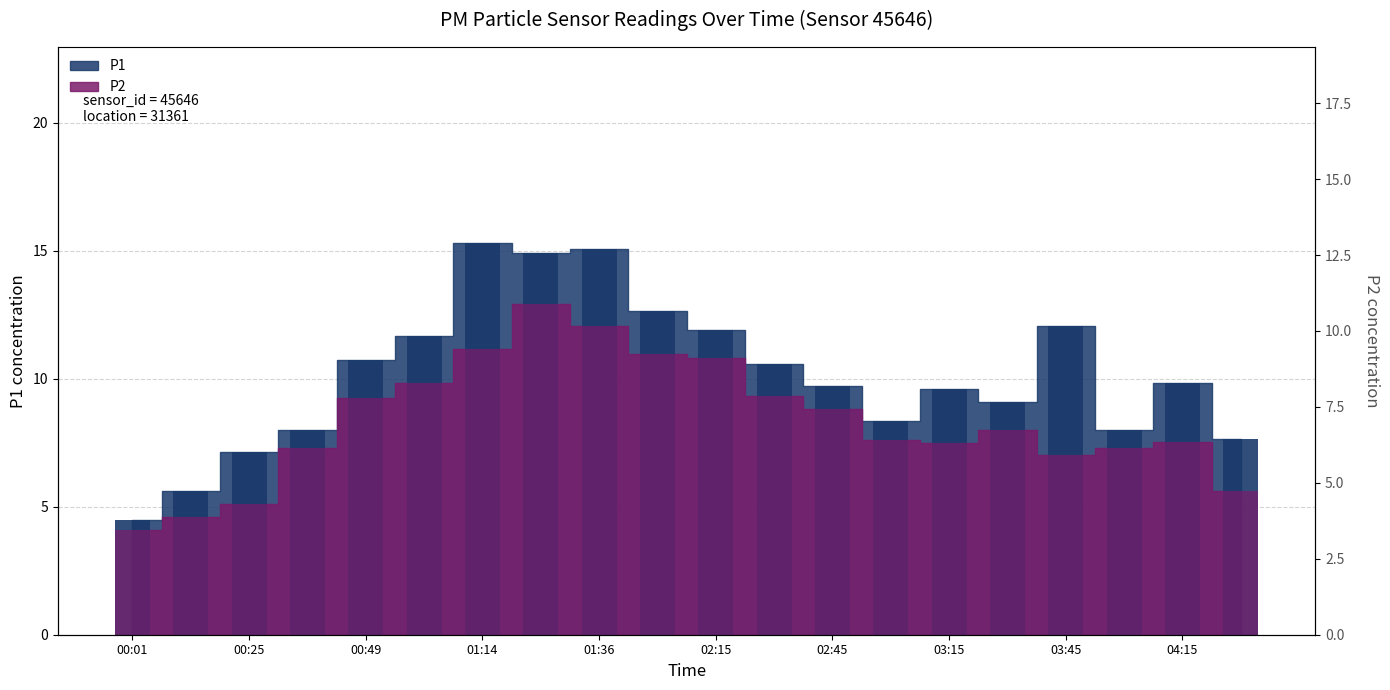

Is the value of P2 at 01:14 greater than the value of P1 at 02:30?

Yes